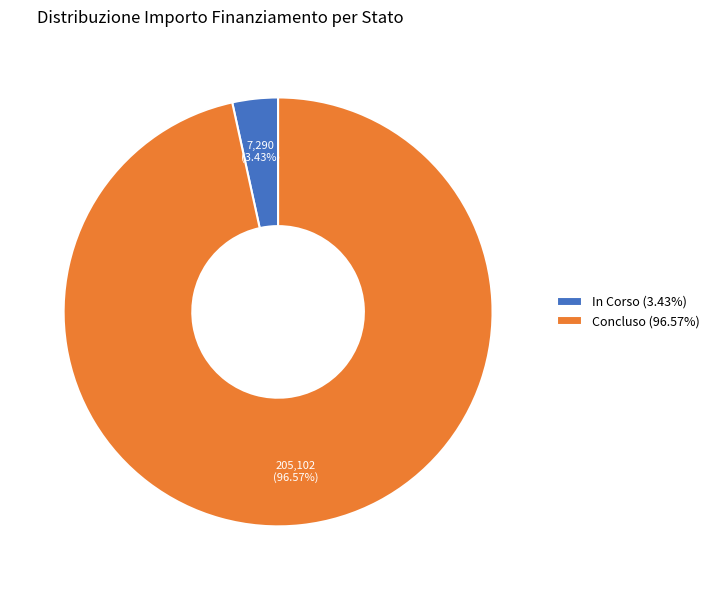

Does In Corso (3.43%) represent more than half of the total?

No